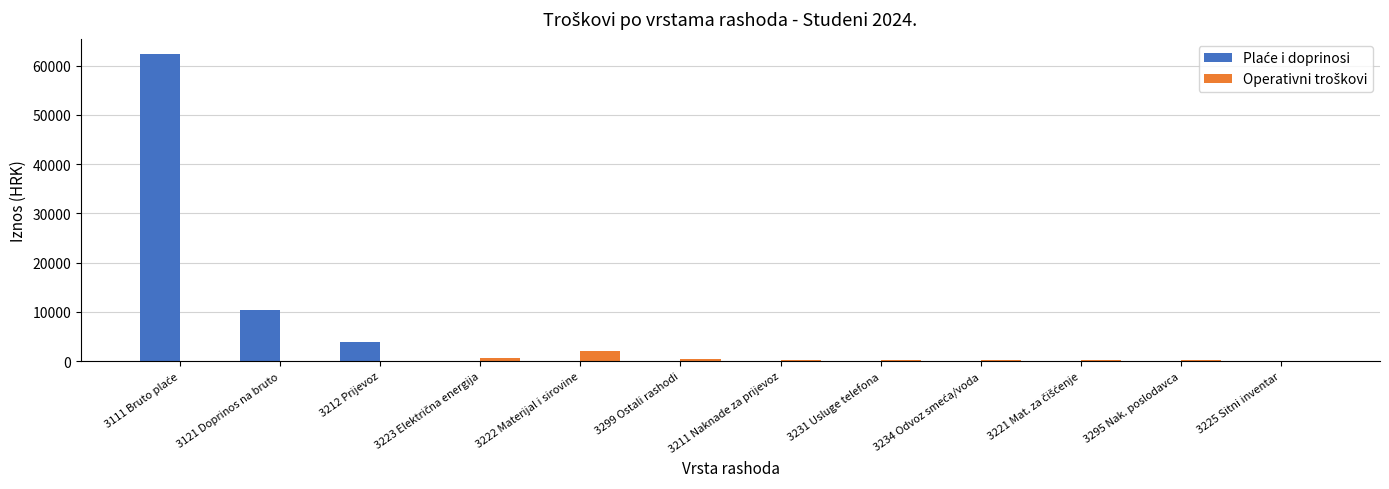

Does the chart contain stacked bars?

No